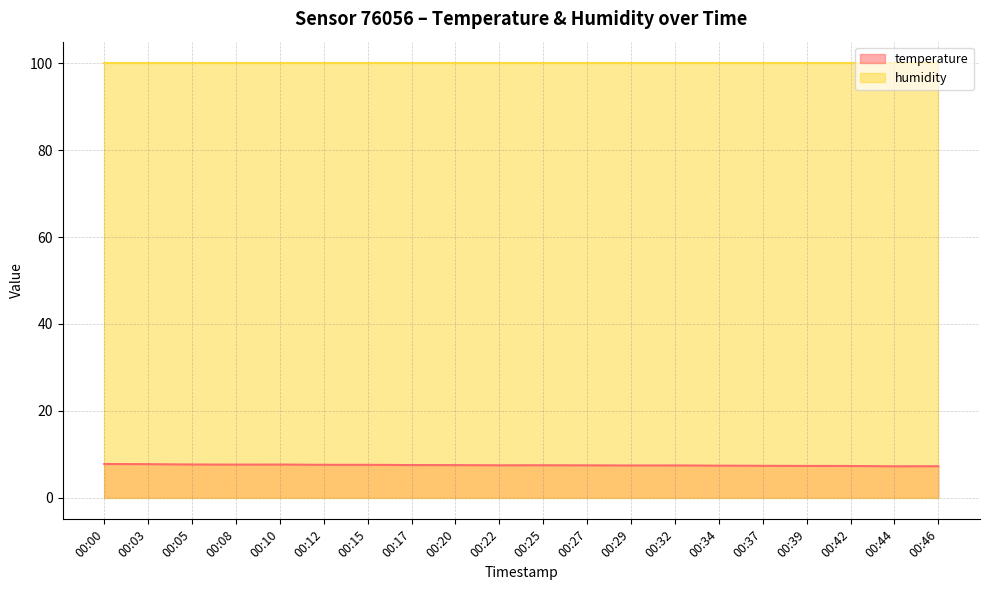

Reading right to left, extract all data points from this chart.

00:46=7.2	00:44=7.2	00:42=7.3	00:39=7.3	00:37=7.3	00:34=7.4	00:32=7.4	00:29=7.4	00:27=7.4	00:25=7.5	00:22=7.5	00:20=7.5	00:17=7.5	00:15=7.6	00:12=7.6	00:10=7.6	00:08=7.6	00:05=7.6	00:03=7.7	00:00=7.7